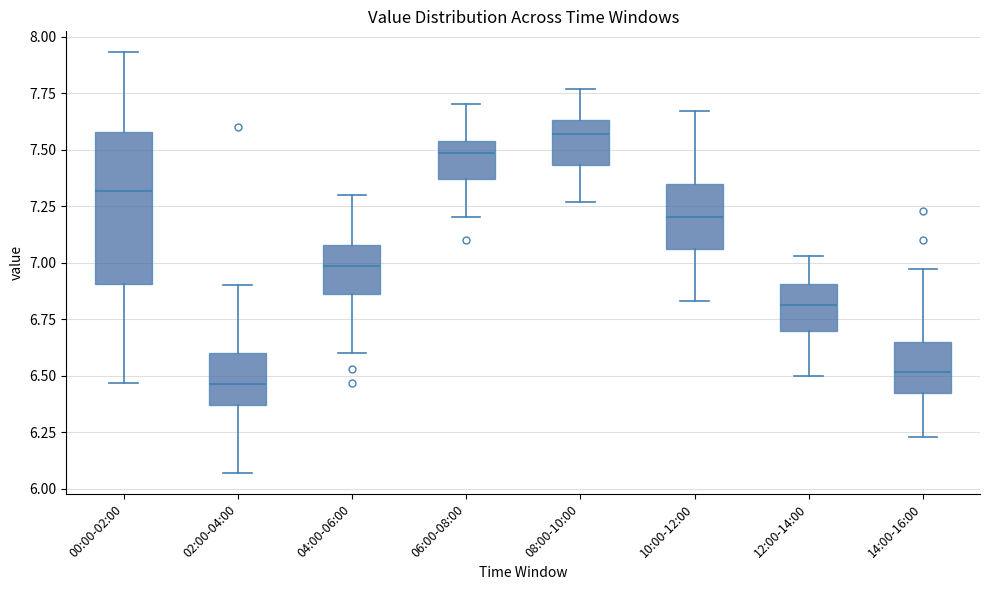

Where does the upper whisker of the box for 02:00-04:00 end on the y-axis? The values are not printed on the chart, so give them approximately, as read against the axis.

6.90